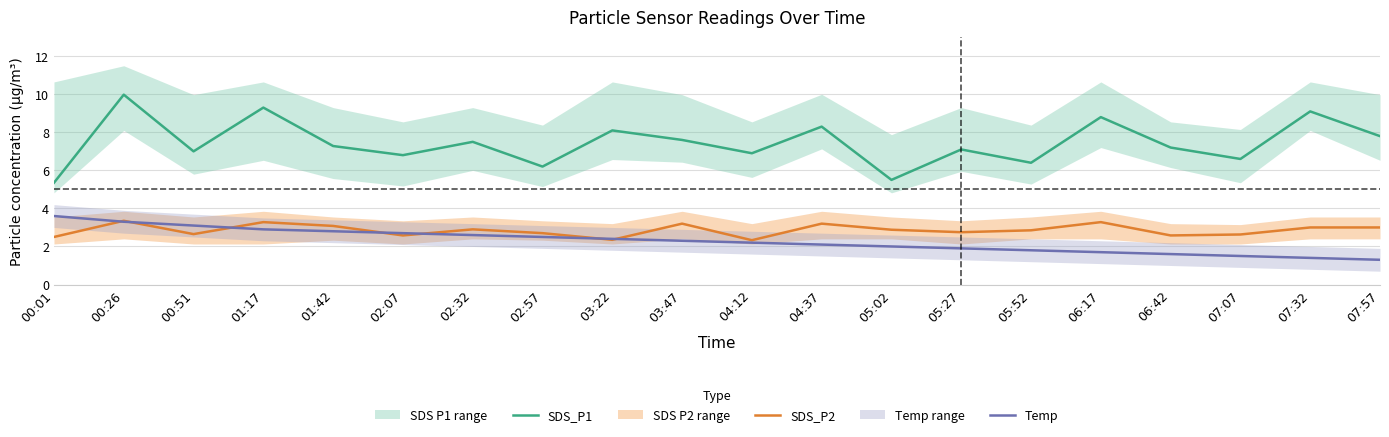

At which category is the sum across all series the highest?

00:26